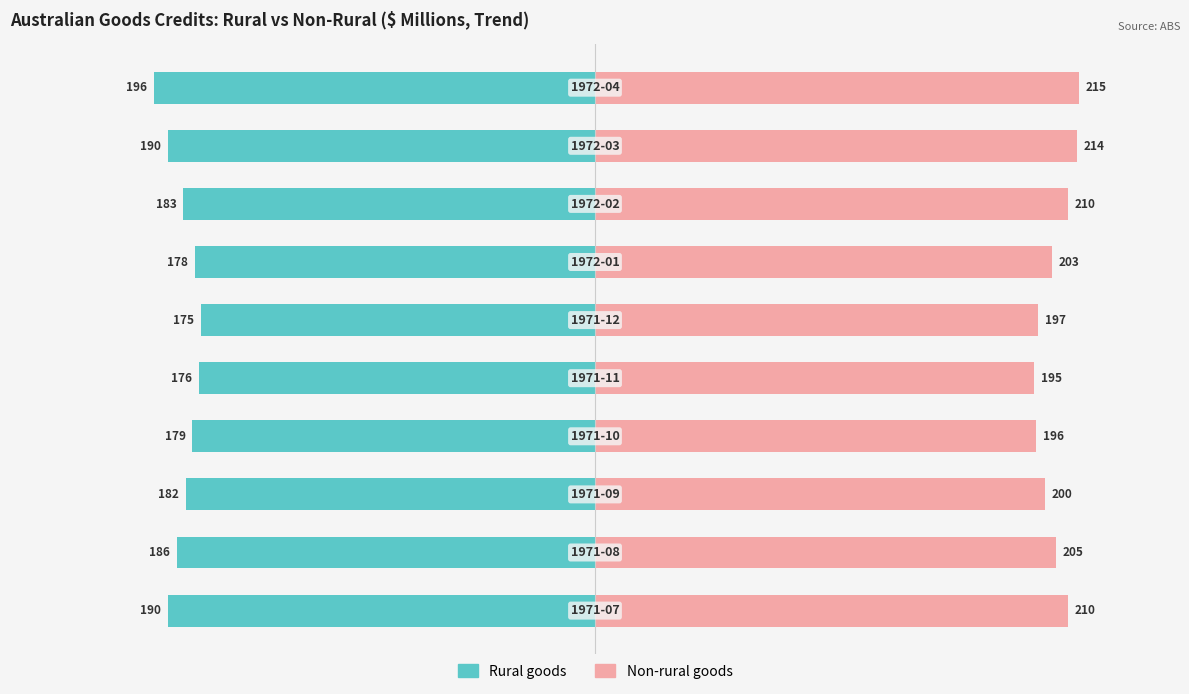

Is it true that Rural goods equals -305 at 8?

False